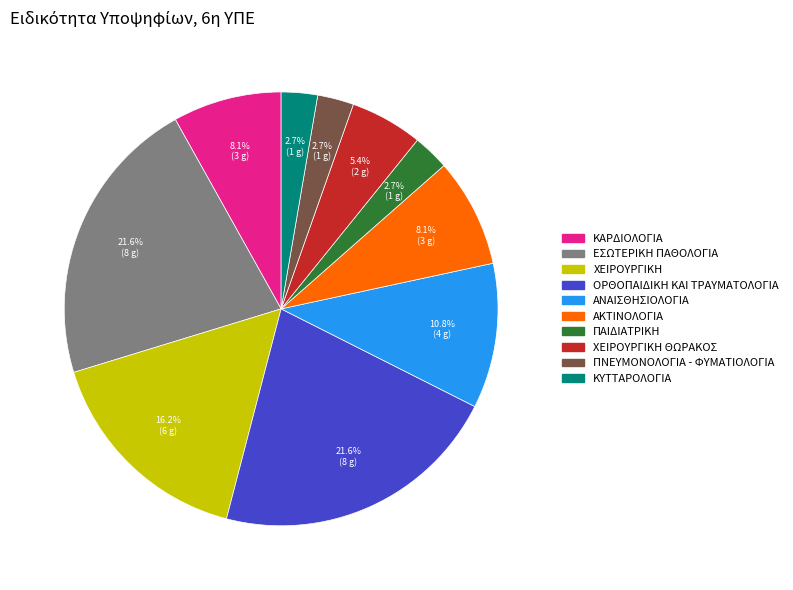

What percentage is NOT represented by ΧΕΙΡΟΥΡΓΙΚΗ?

83.8%